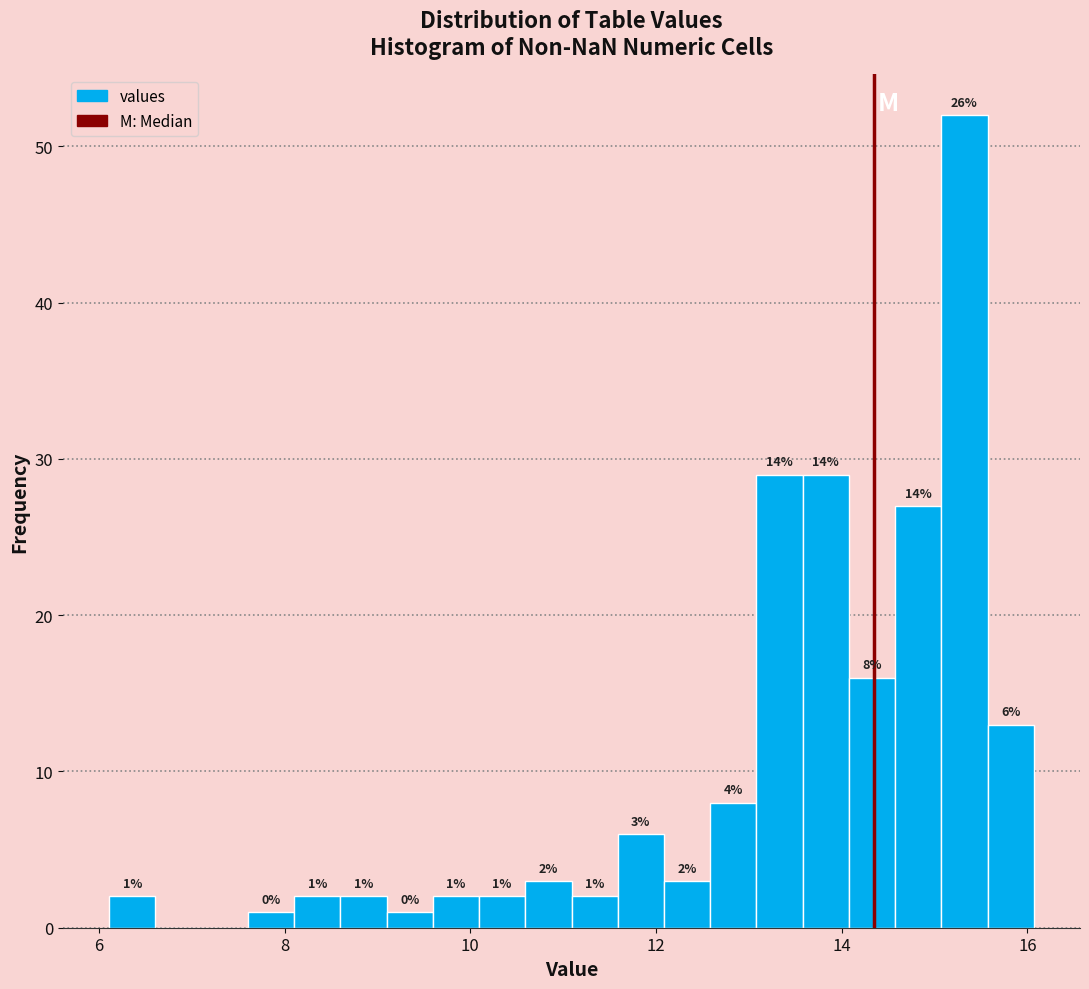

Around what value on the x-axis is the tallest bar? Give the approximate position of its centre, as read against the axis.

15.4